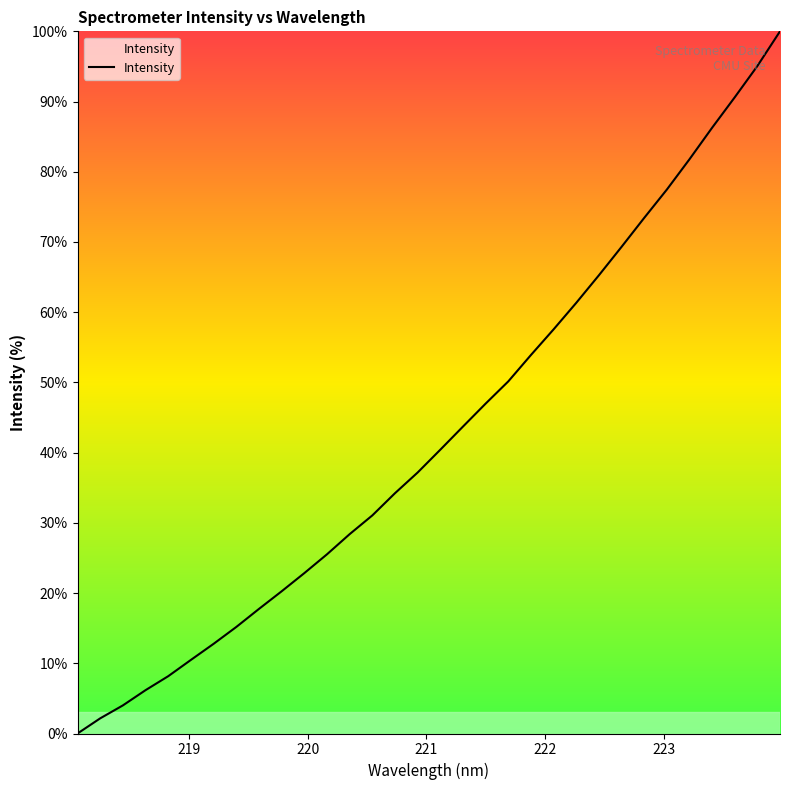

What is the maximum value shown in the chart?

100.0